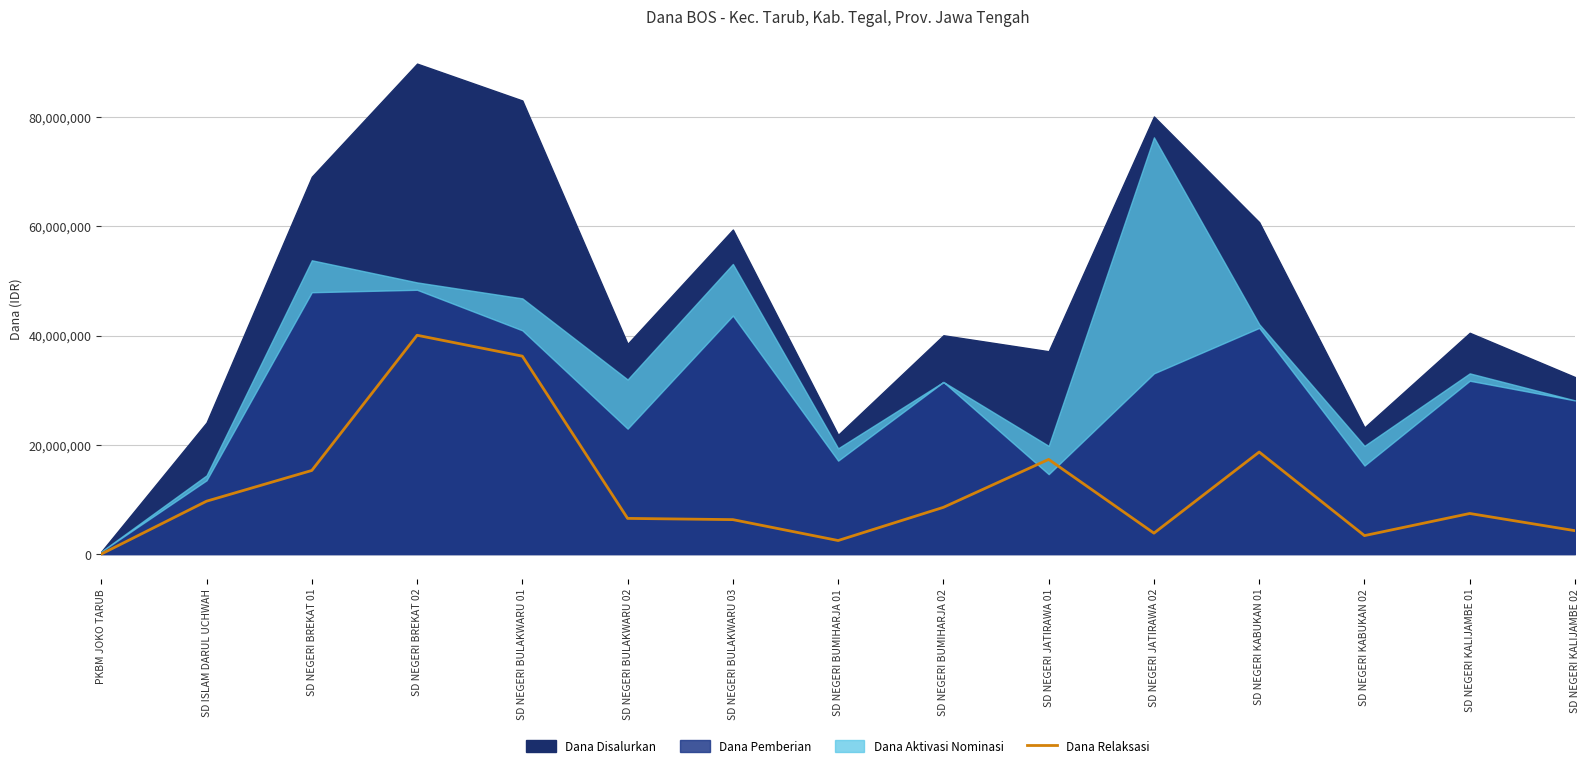

Which category has the highest value in the Dana Relaksasi series?

SD NEGERI BREKAT 02